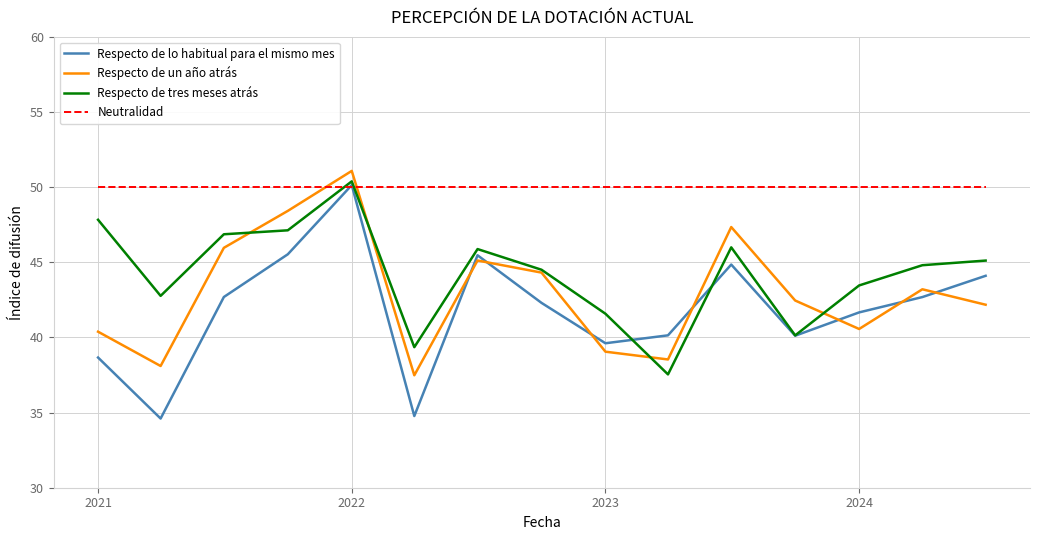

What is the greatest value displayed?

51.1